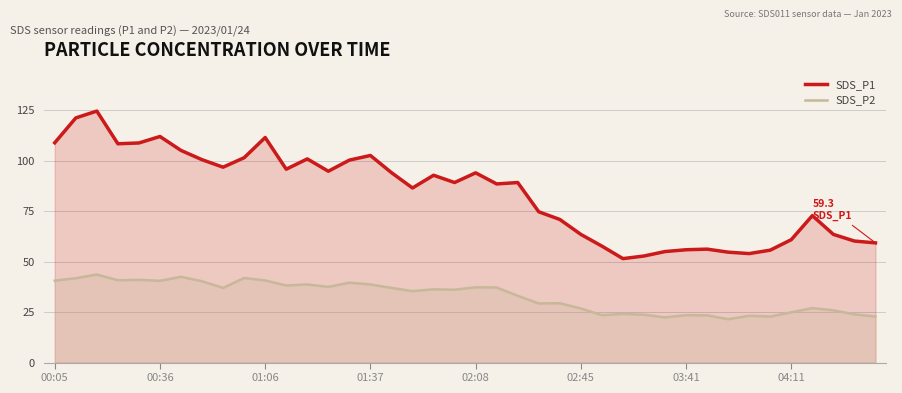

At which label does SDS_P2 first exceed 36?

00:05